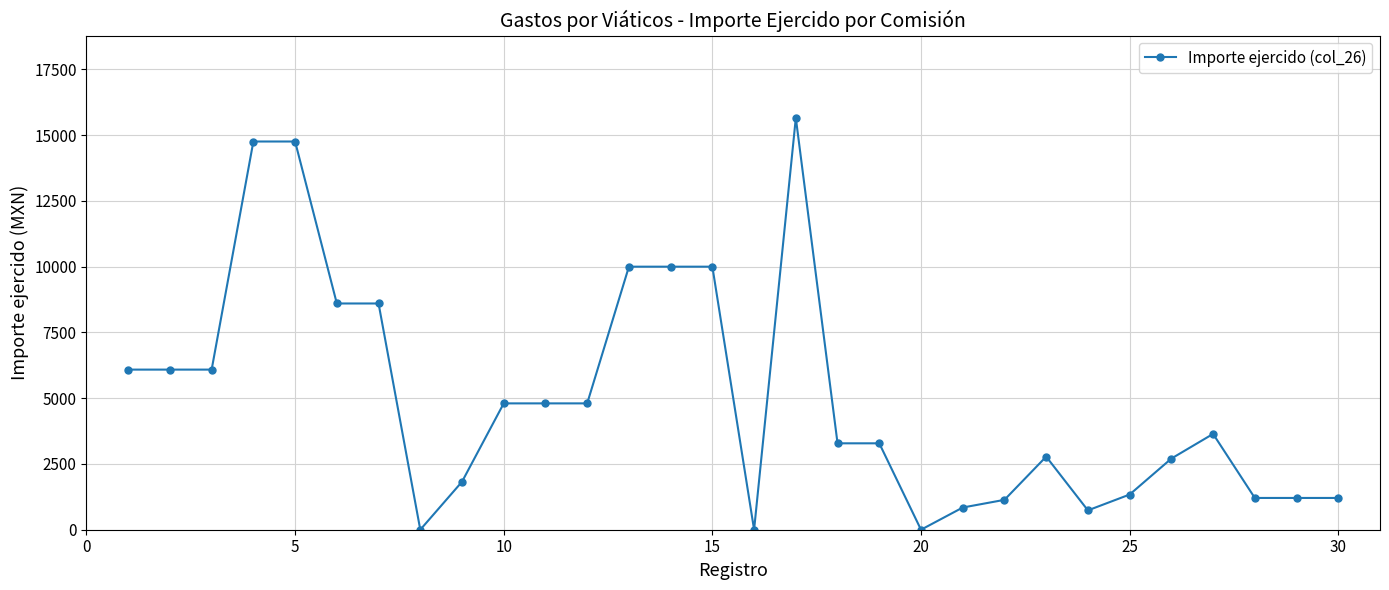

What is the average value?

5008.5